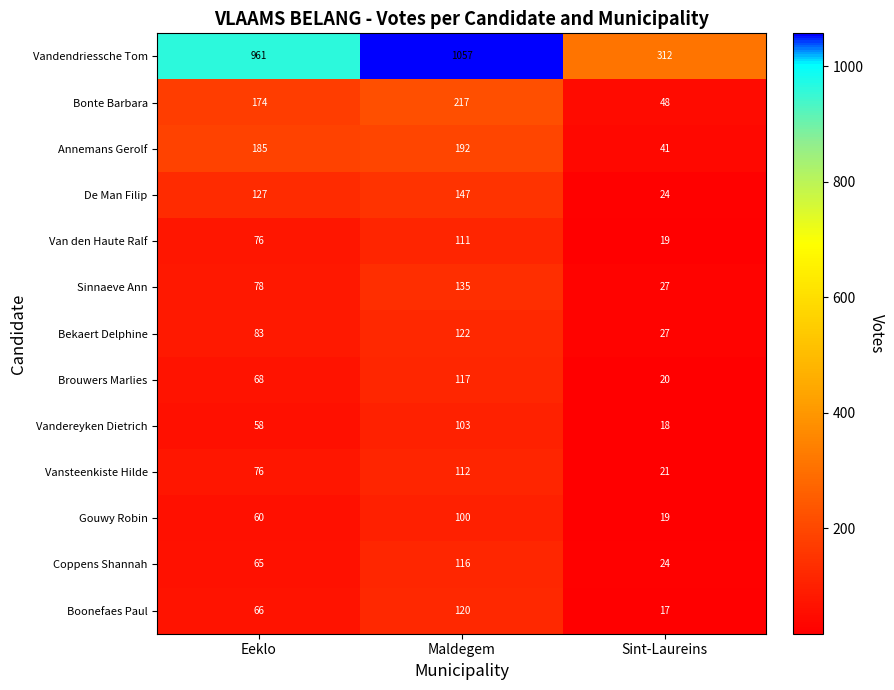

The value of Bonte Barbara at Maldegem is 334. True or false?

False